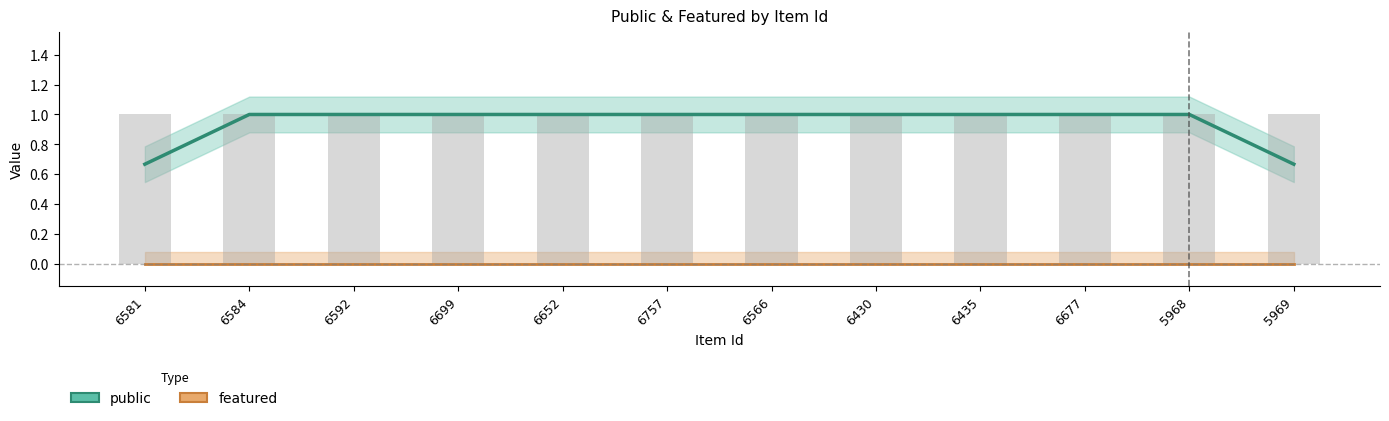

What is the total value across all series at 6677?

1.0